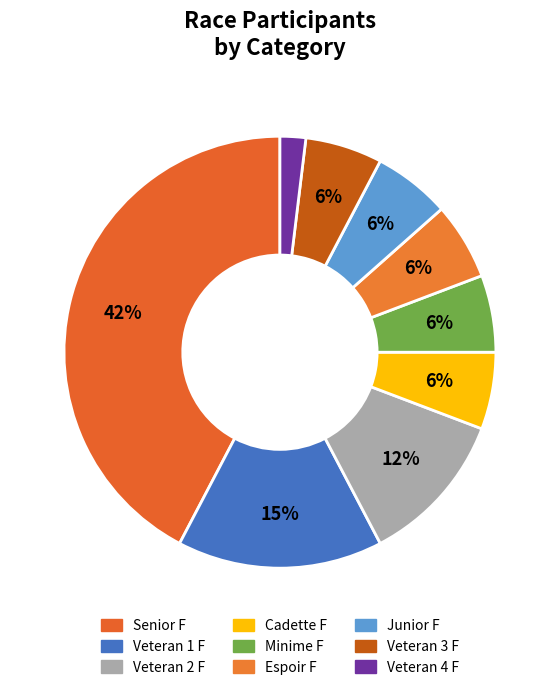

How many segments does this pie chart have?

9